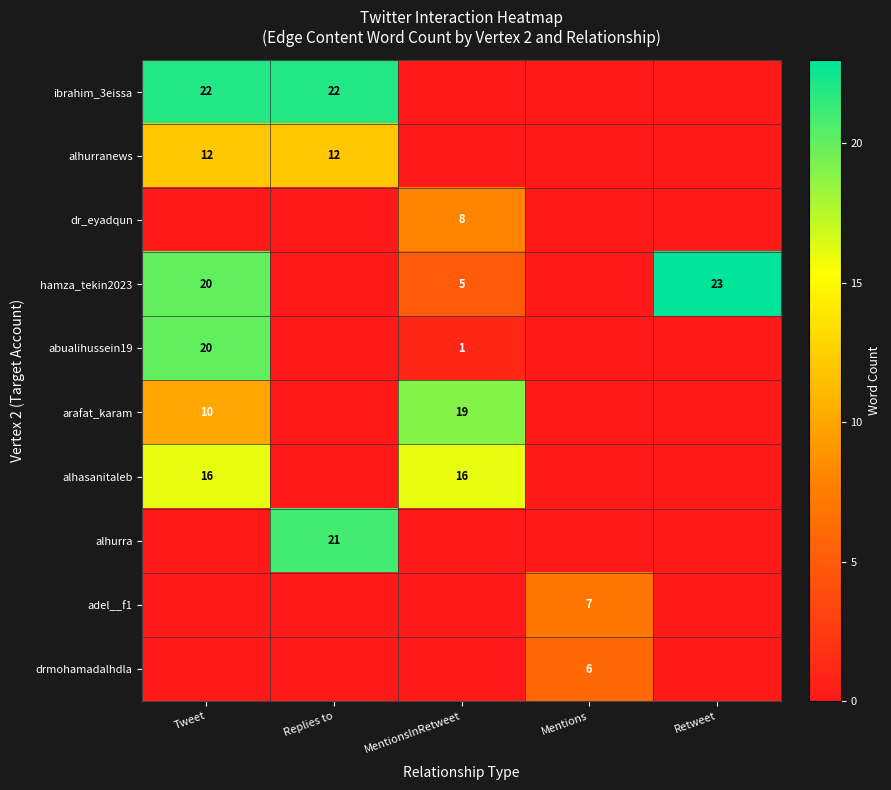

At which category is the sum across all series the highest?

Tweet